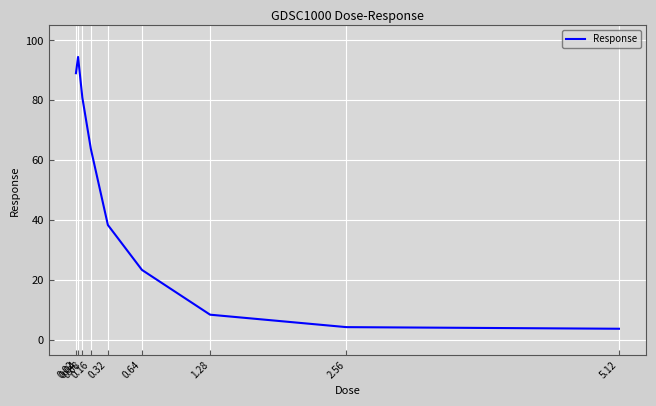

What is the average value?

45.2